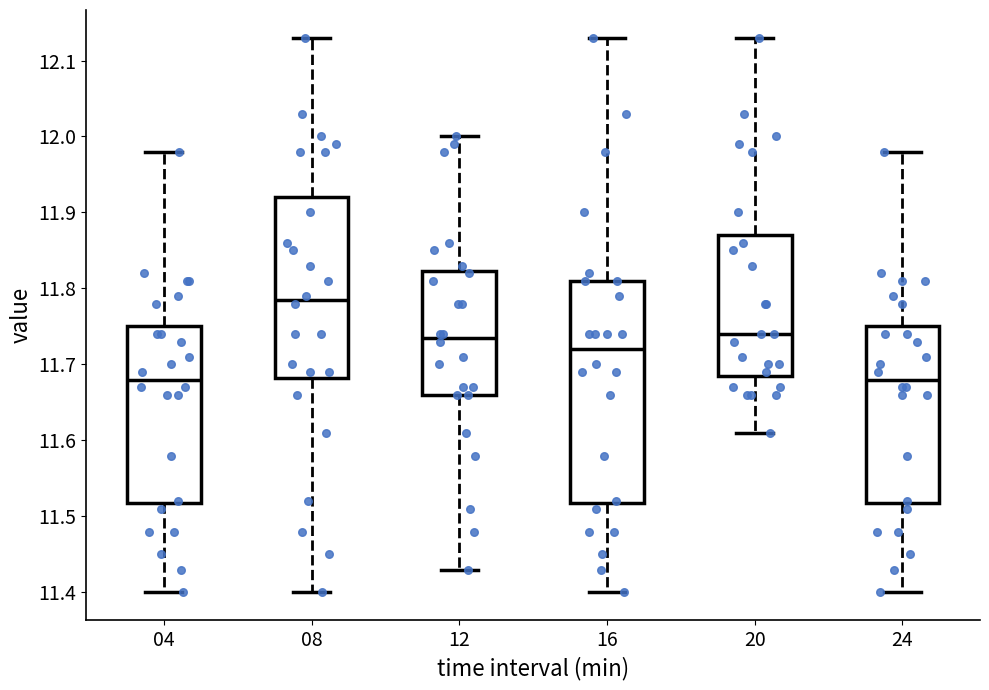

Reading left to right, transcribe this box plot: for each box, give where its median line is, the range the box spans, and where its two whiskers end, as read against the y-axis. The values are not printed on the chart, so give them approximately, as read against the axis.

04: median 11.68, box 11.52 to 11.75, whiskers 11.40 to 11.98
08: median 11.79, box 11.68 to 11.92, whiskers 11.40 to 12.13
12: median 11.74, box 11.66 to 11.82, whiskers 11.43 to 12.00
16: median 11.72, box 11.52 to 11.81, whiskers 11.40 to 12.13
20: median 11.74, box 11.69 to 11.87, whiskers 11.61 to 12.13
24: median 11.68, box 11.52 to 11.75, whiskers 11.40 to 11.98